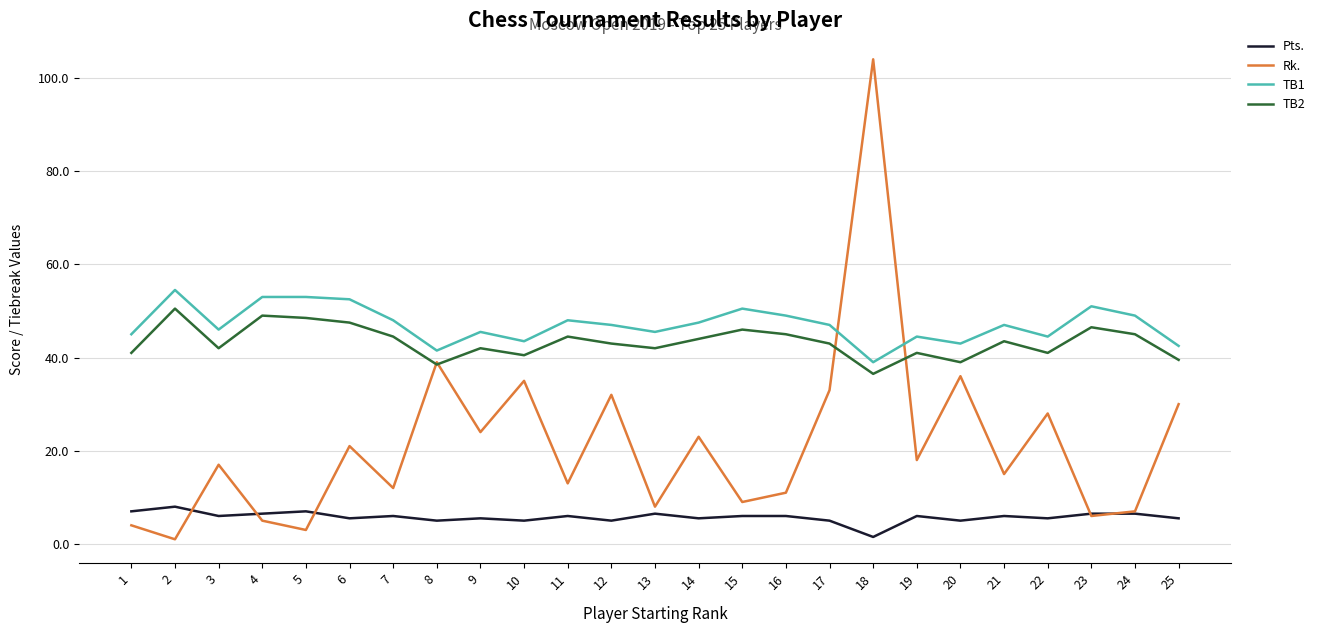

Which series has the widest spread of values?

Rk.